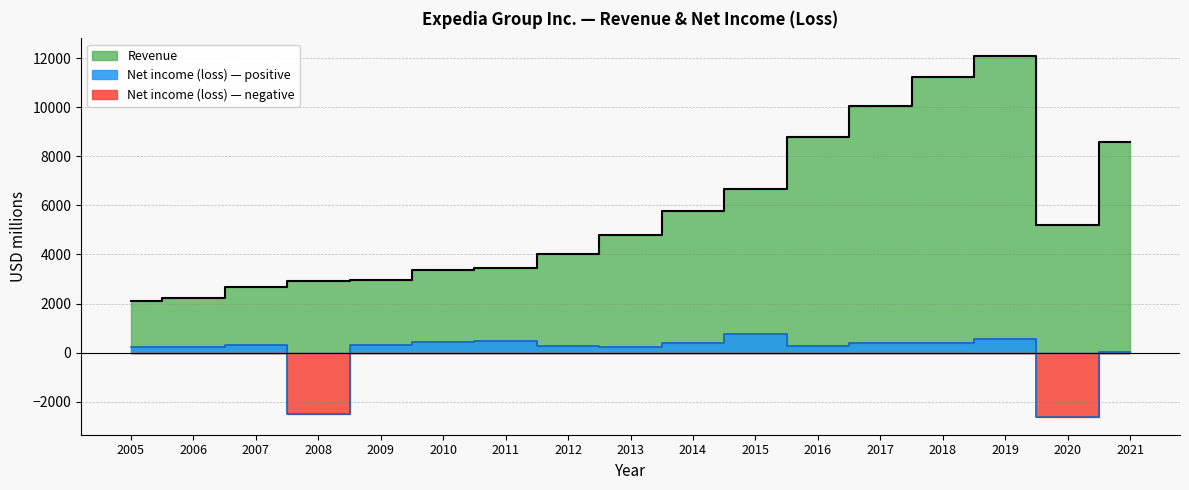

True or false: Revenue and Net income (loss) cross at least once.

False